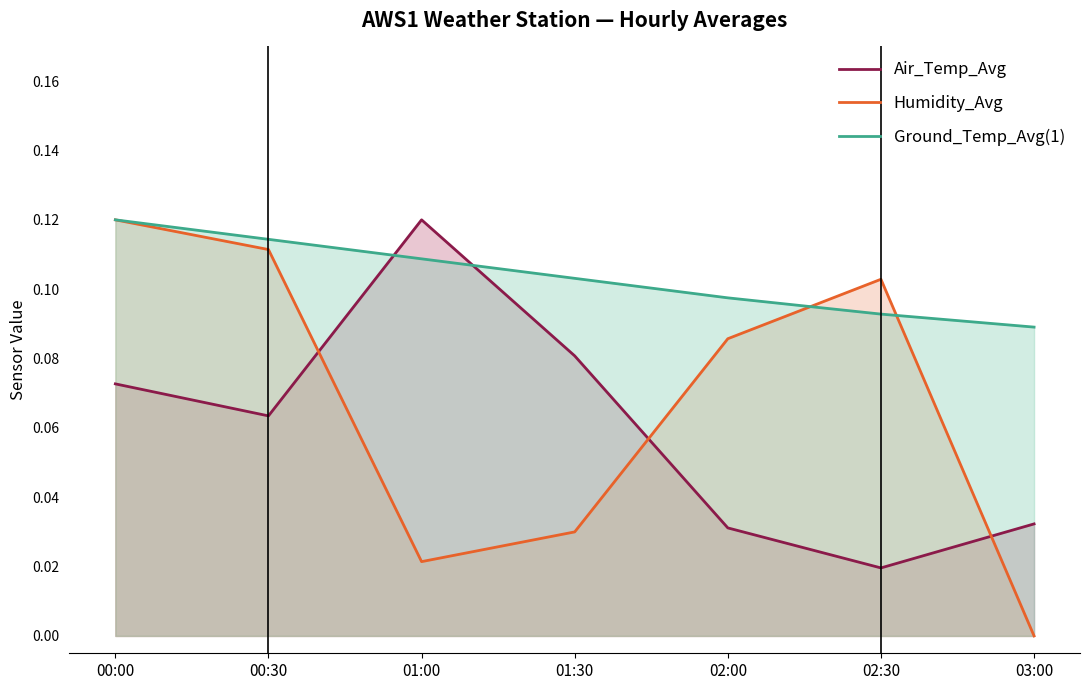

Where do Ground_Temp_Avg(1) and Air_Temp_Avg first cross each other?

00:30 and 01:00